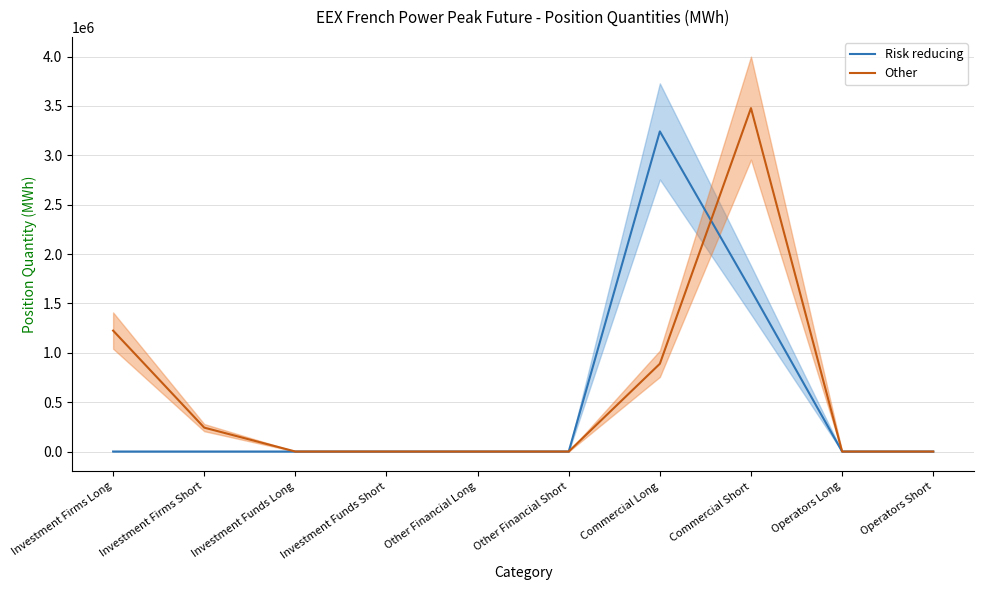

Reading left to right, extract all data points from this chart.

Risk reducing: 0	0	0	0	0	0	3242268	1635864	0	0
Other: 1224804	241980	0	0	0	0	888684	3477912	0	0